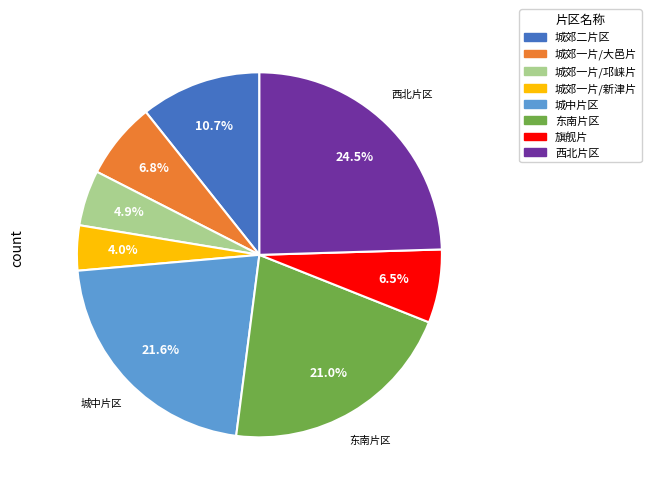

What is the smallest slice in the pie chart?

城郊一片/新津片